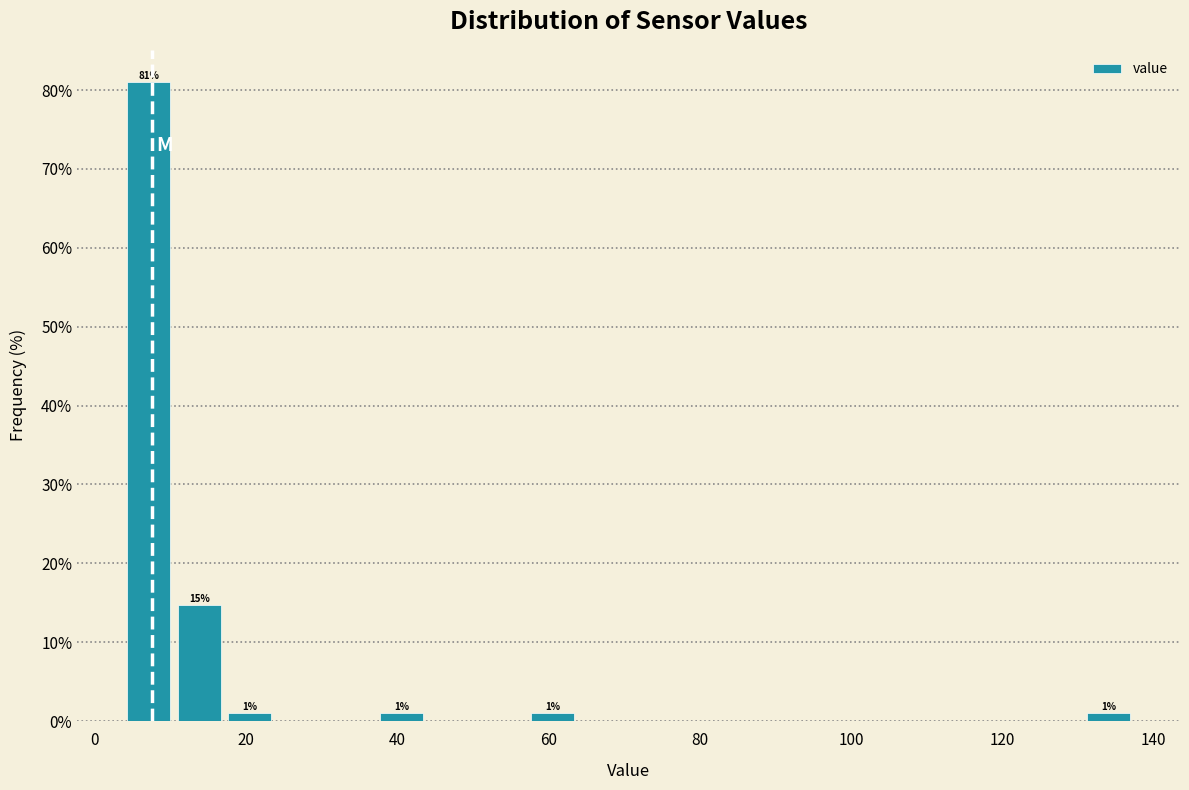

Read against the x-axis, roughly where is the centre of the tallest bar?

8